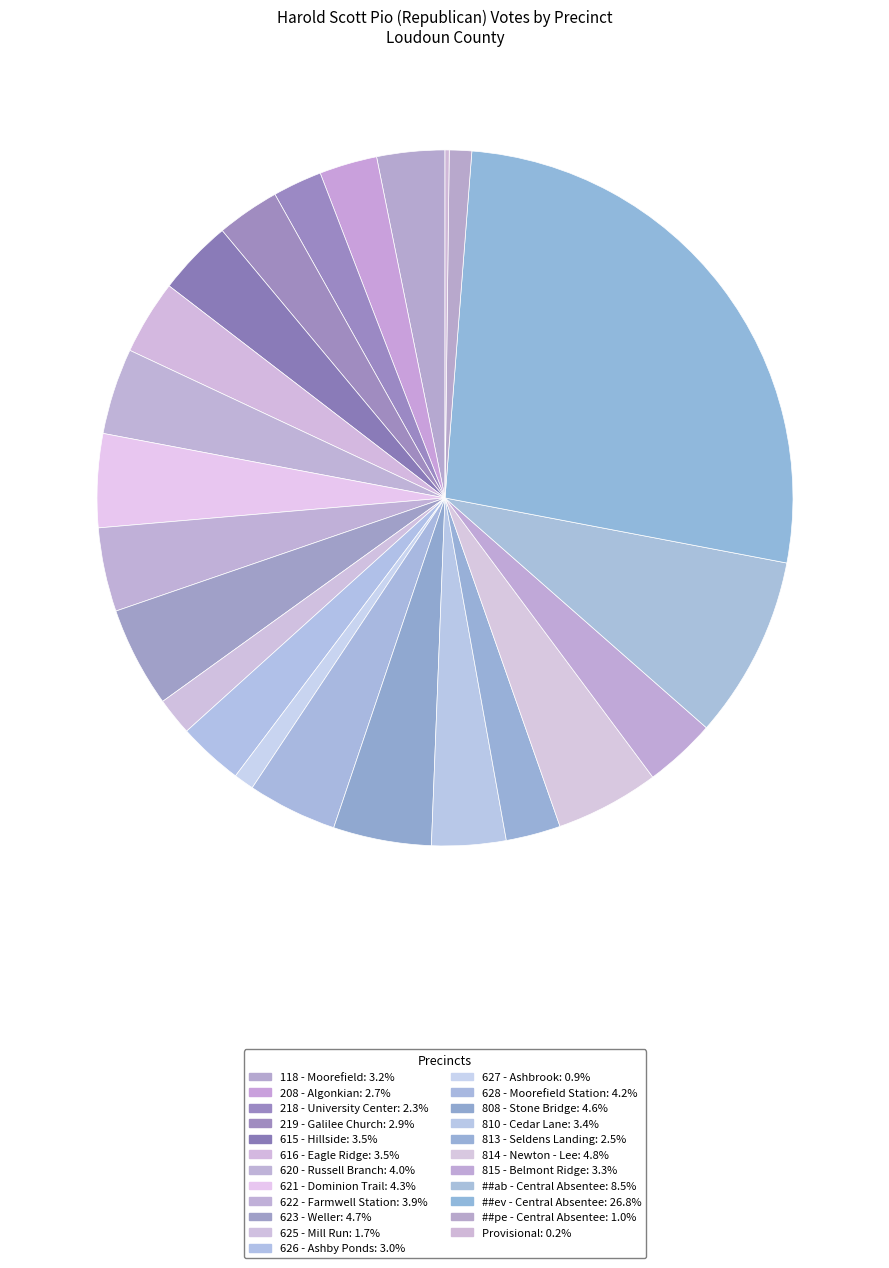

To the nearest percent, what is the average slice percentage?

4%